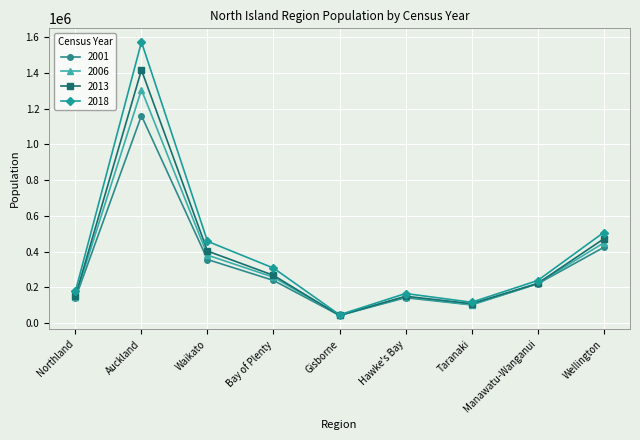

Which category has the highest value across all series?

Auckland